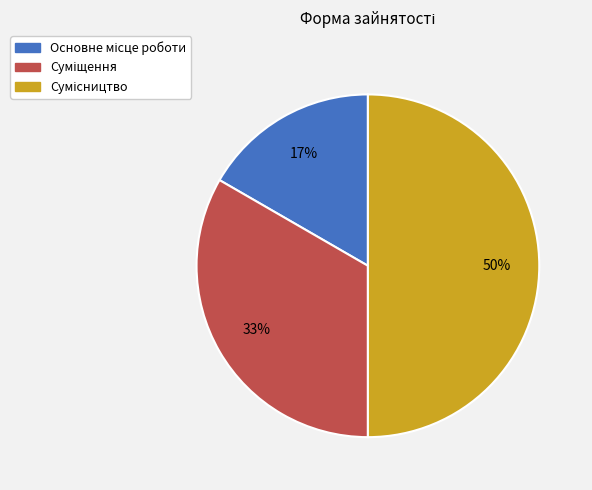

To the nearest percent, what is the difference between the largest and smallest slice percentages?

33%